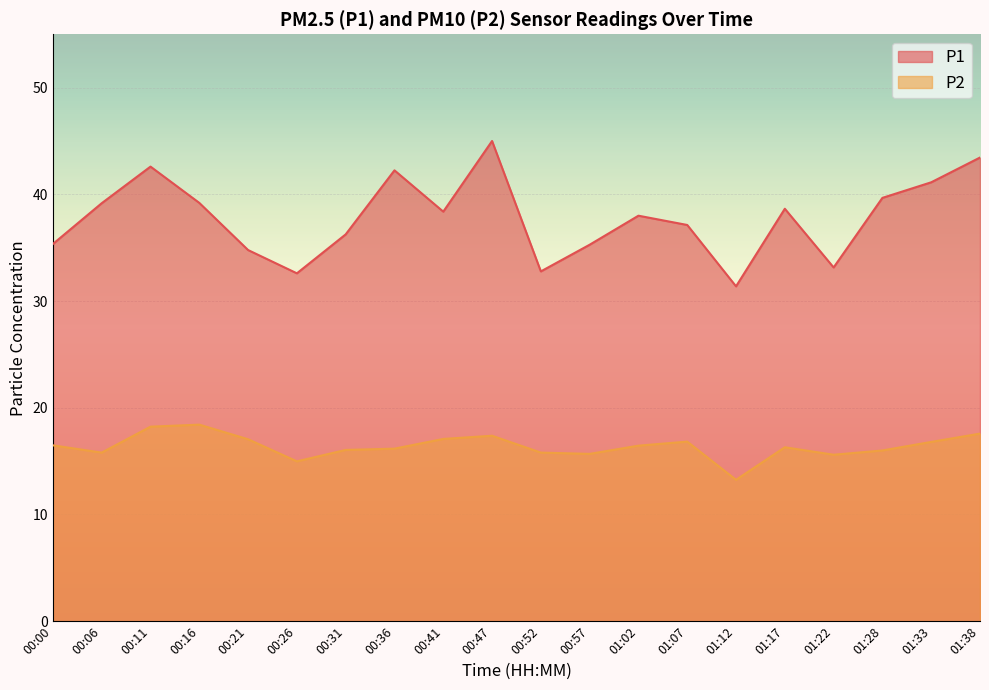

In P1, how many points are lower than both neighbors (excluding endpoints)?

5